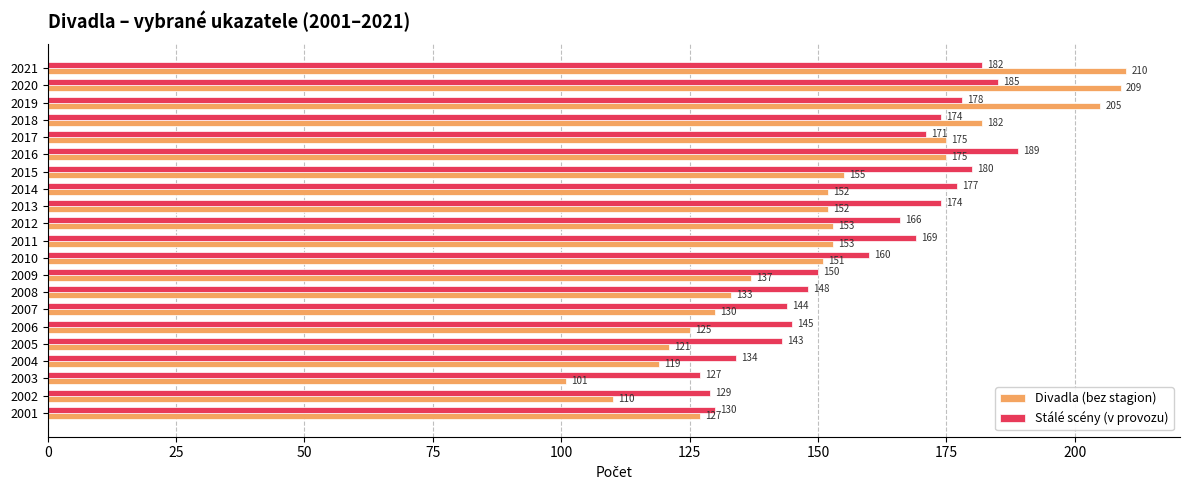

The value of Divadla (bez stagion) at 2005 is 206. True or false?

False